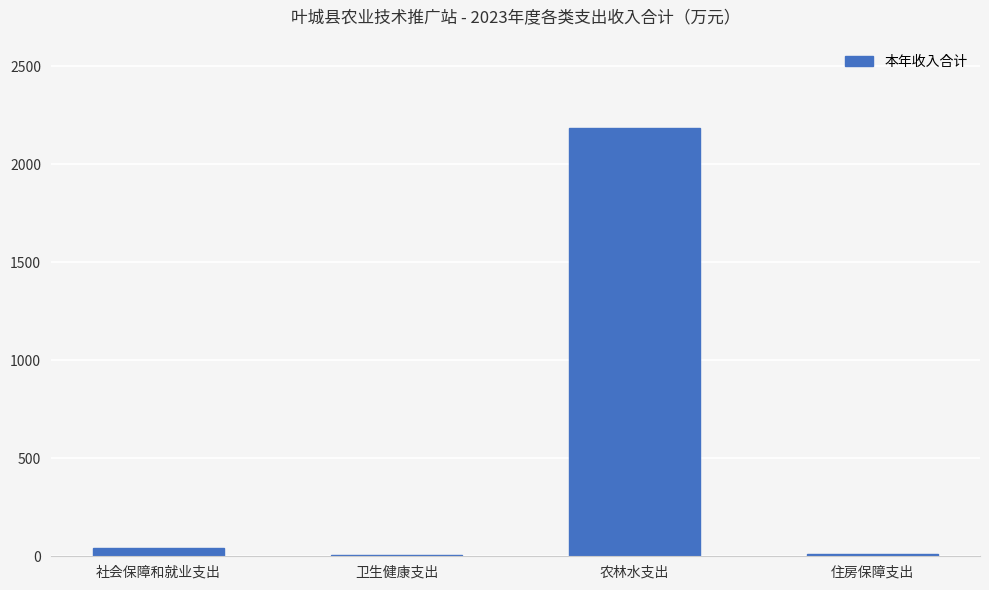

The value at 农林水支出 is 2184.8. True or false?

True